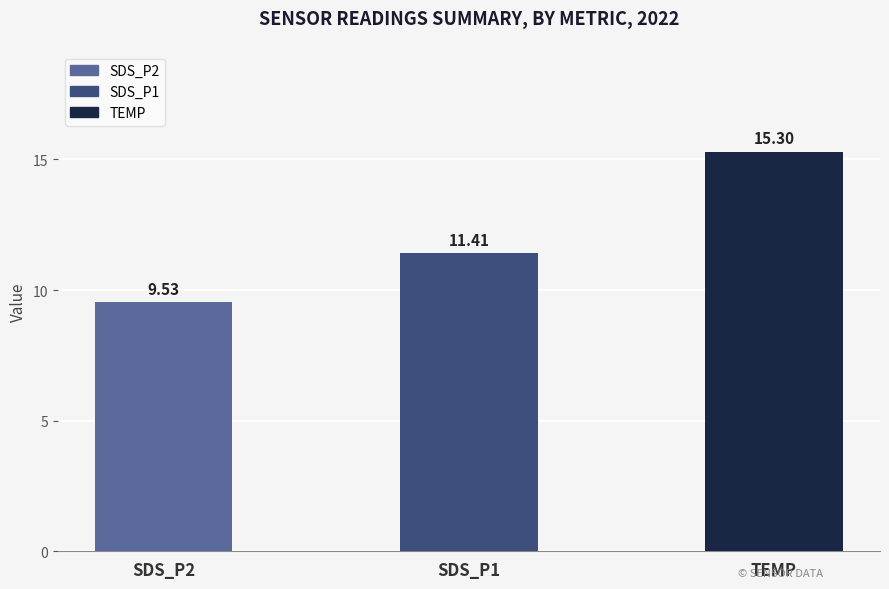

What is the ratio of the value at TEMP to the value at SDS_P2?

1.6